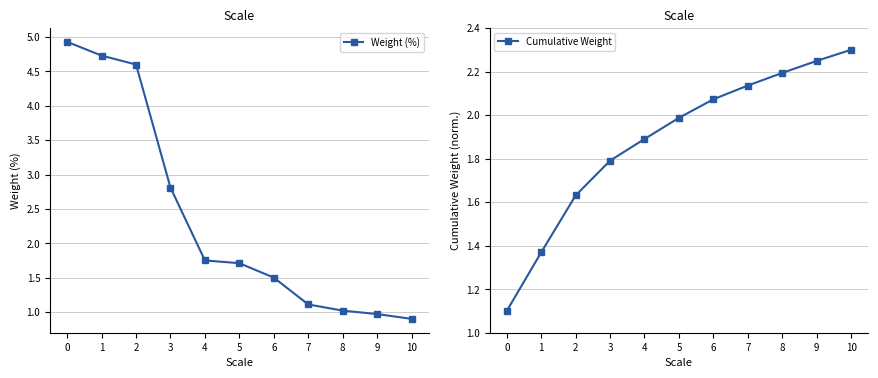

List the series in order of their peak value, highest first.

Weight (%), Cumulative Weight